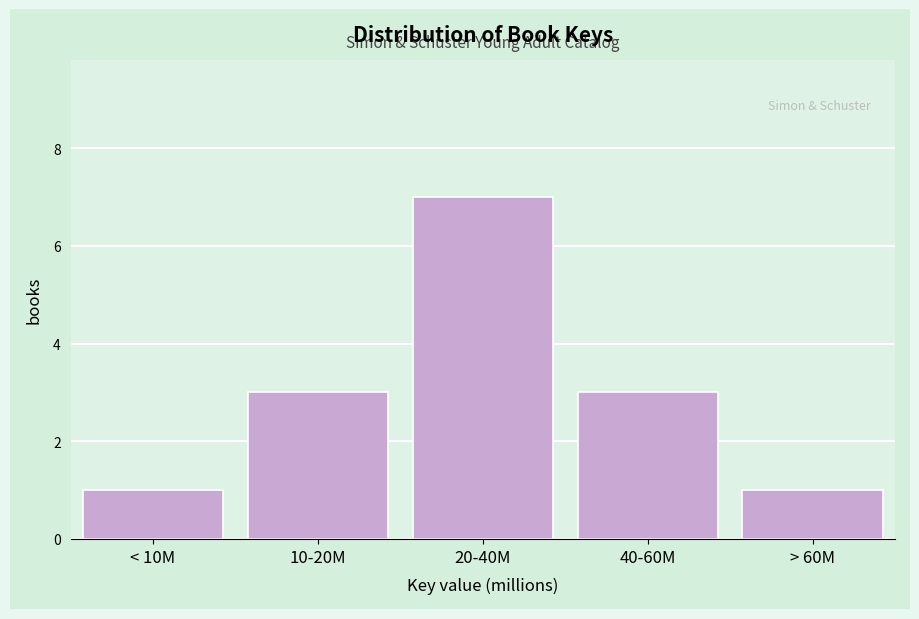

Reading right to left, transcribe all the data shown in this chart.

> 60M=1	40-60M=3	20-40M=7	10-20M=3	< 10M=1